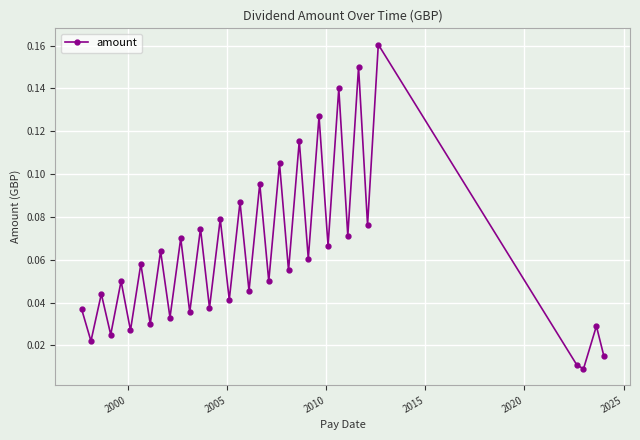

What is the sum of all values?

2.2